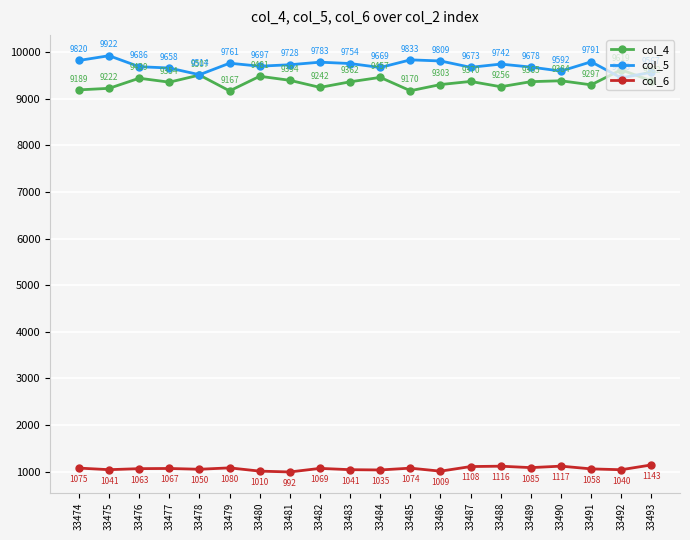

What is the total value across all series at 33477?

20079